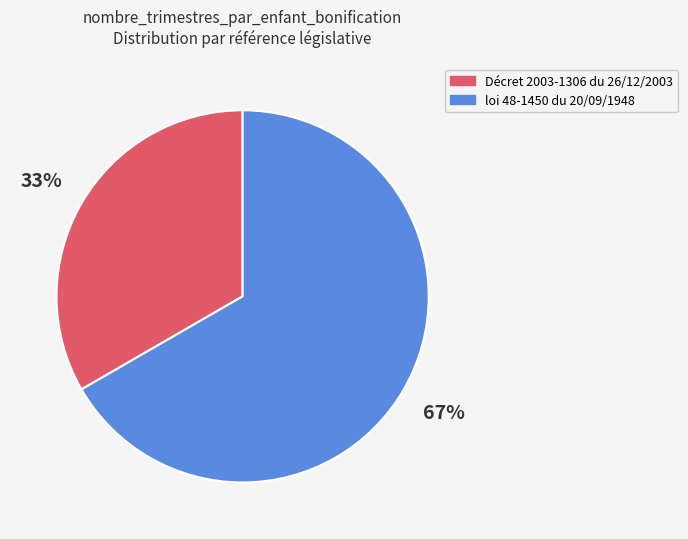

Rank the categories by value from lowest to highest.

Décret 2003-1306 du 26/12/2003, loi 48-1450 du 20/09/1948